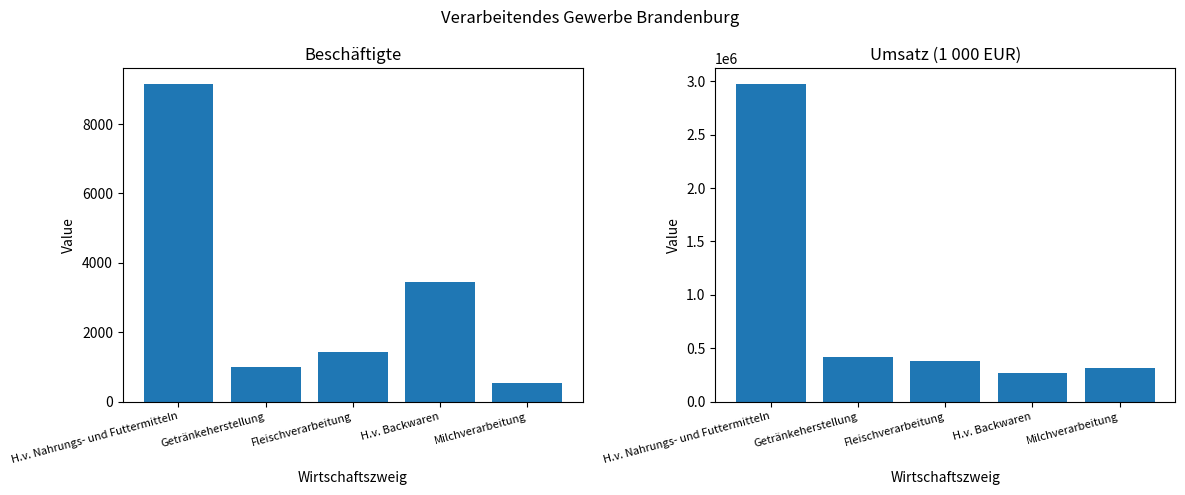

What is the total value across all series at H.v. Nahrungs- und Futtermitteln?

2982636